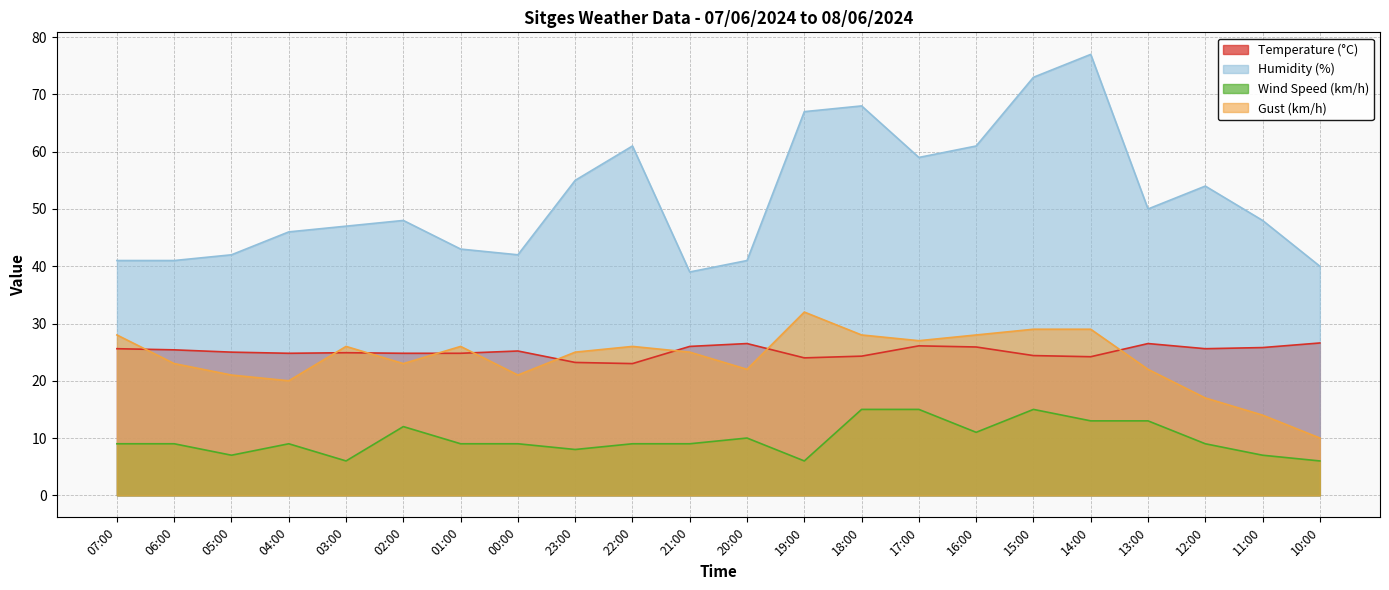

Reading left to right, transcribe all the data shown in this chart.

Temperature (°C): 07:00=25.6	06:00=25.4	05:00=25.0	04:00=24.8	03:00=24.9	02:00=24.8	01:00=24.8	00:00=25.2	23:00=23.2	22:00=23.0	21:00=26.0	20:00=26.5	19:00=24.0	18:00=24.3	17:00=26.1	16:00=25.9	15:00=24.4	14:00=24.2	13:00=26.5	12:00=25.6	11:00=25.8	10:00=26.6
Humidity (%): 07:00=41.0	06:00=41.0	05:00=42.0	04:00=46.0	03:00=47.0	02:00=48.0	01:00=43.0	00:00=42.0	23:00=55.0	22:00=61.0	21:00=39.0	20:00=41.0	19:00=67.0	18:00=68.0	17:00=59.0	16:00=61.0	15:00=73.0	14:00=77.0	13:00=50.0	12:00=54.0	11:00=48.0	10:00=40.0
Wind Speed (km/h): 07:00=9.0	06:00=9.0	05:00=7.0	04:00=9.0	03:00=6.0	02:00=12.0	01:00=9.0	00:00=9.0	23:00=8.0	22:00=9.0	21:00=9.0	20:00=10.0	19:00=6.0	18:00=15.0	17:00=15.0	16:00=11.0	15:00=15.0	14:00=13.0	13:00=13.0	12:00=9.0	11:00=7.0	10:00=6.0
Gust (km/h): 07:00=28.0	06:00=23.0	05:00=21.0	04:00=20.0	03:00=26.0	02:00=23.0	01:00=26.0	00:00=21.0	23:00=25.0	22:00=26.0	21:00=25.0	20:00=22.0	19:00=32.0	18:00=28.0	17:00=27.0	16:00=28.0	15:00=29.0	14:00=29.0	13:00=22.0	12:00=17.0	11:00=14.0	10:00=10.0